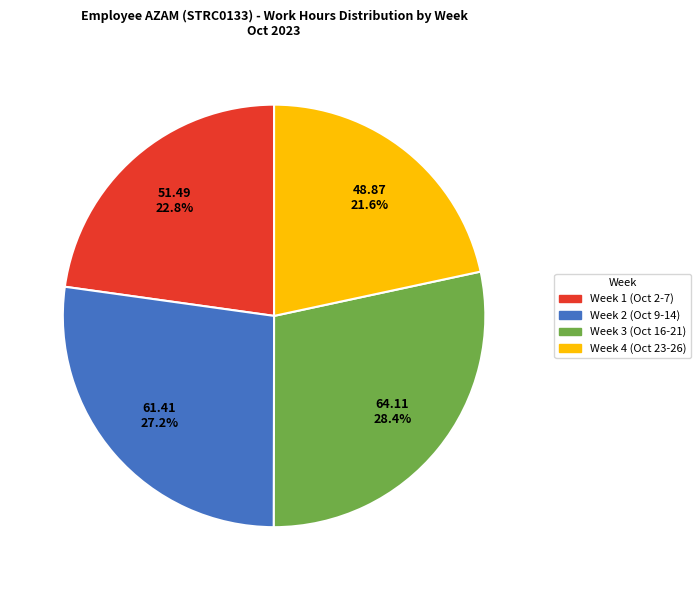

Is there any slice that represents more than half of the pie?

No